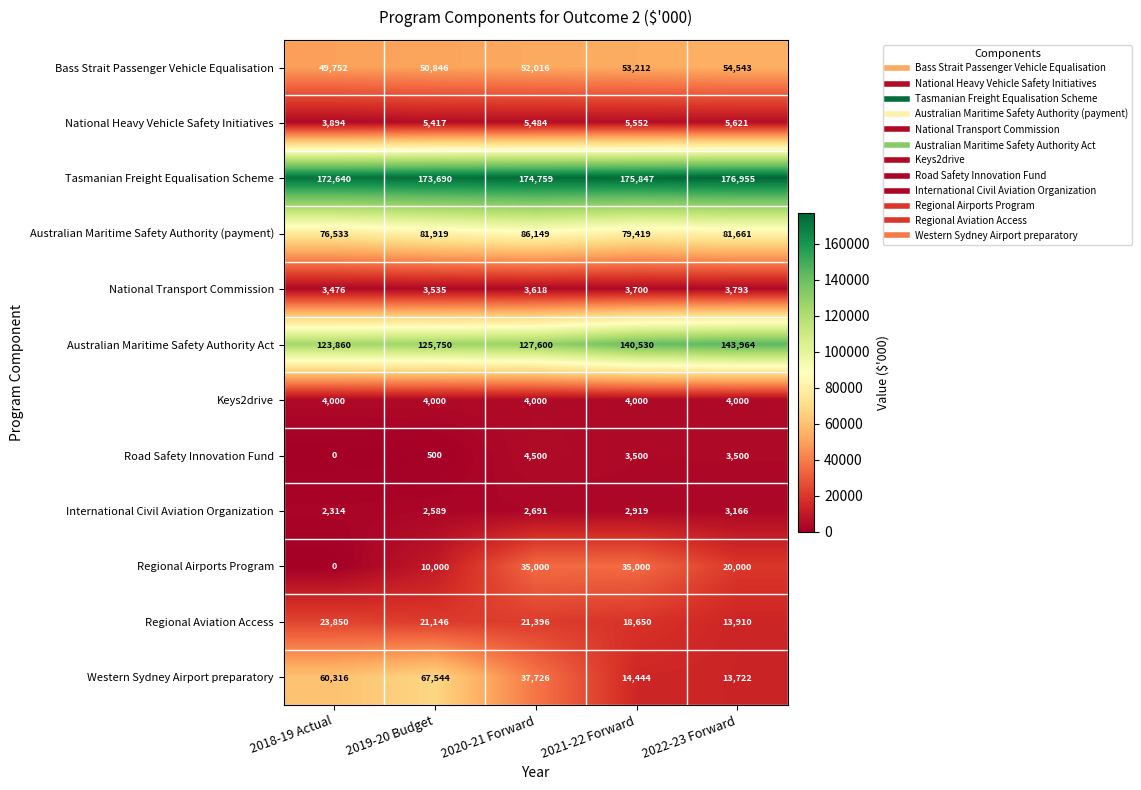

What is the maximum value for Tasmanian Freight Equalisation Scheme?

176955